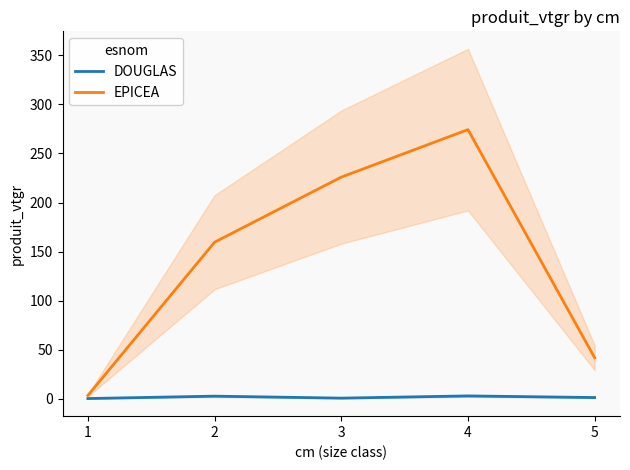

List the series in order of their overall mean, lowest first.

DOUGLAS, EPICEA